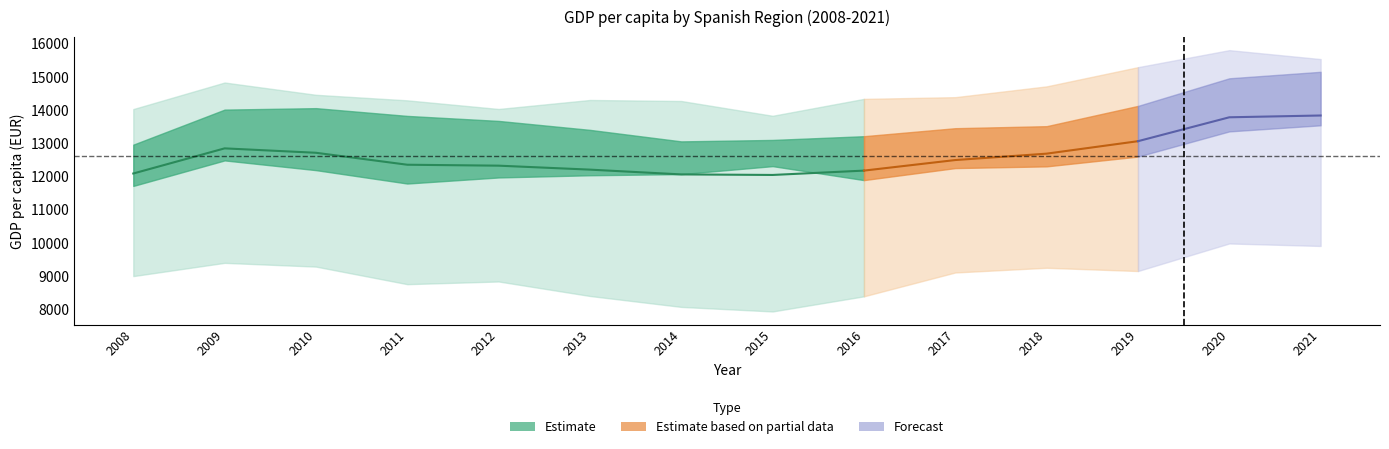

At how many categories does at least one series exceed 11869?

14